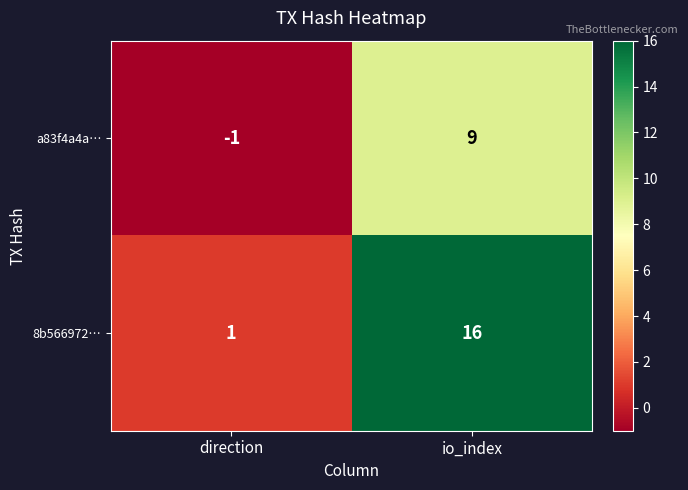

Where is 8b566972… nearest to the value 8?

direction